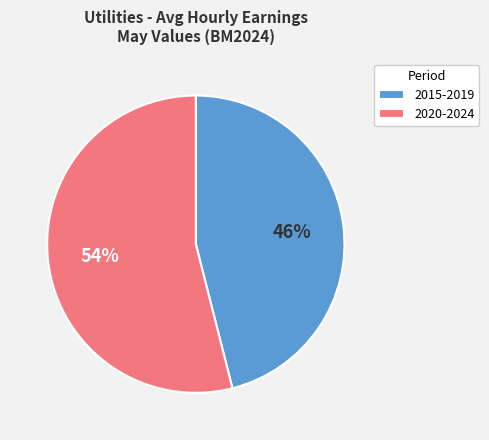

True or false: 2015-2019 accounts for 32% of the total.

False